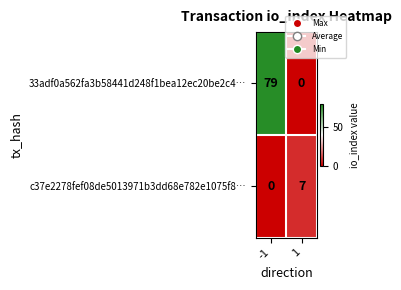

Which series has the largest range (max minus min)?

33adf0a562fa3b58441d248f1bea12ec20be2c4…